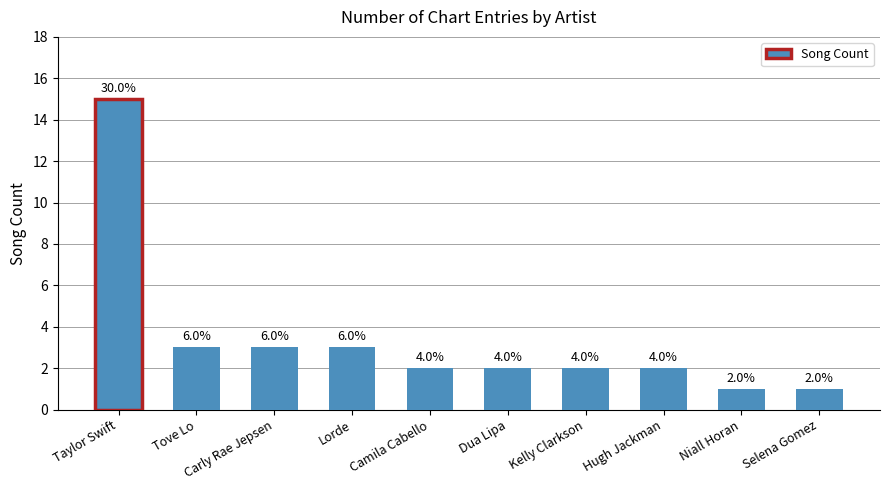

List the labels in order of value, largest first.

Taylor Swift, Tove Lo, Carly Rae Jepsen, Lorde, Camila Cabello, Dua Lipa, Kelly Clarkson, Hugh Jackman, Niall Horan, Selena Gomez